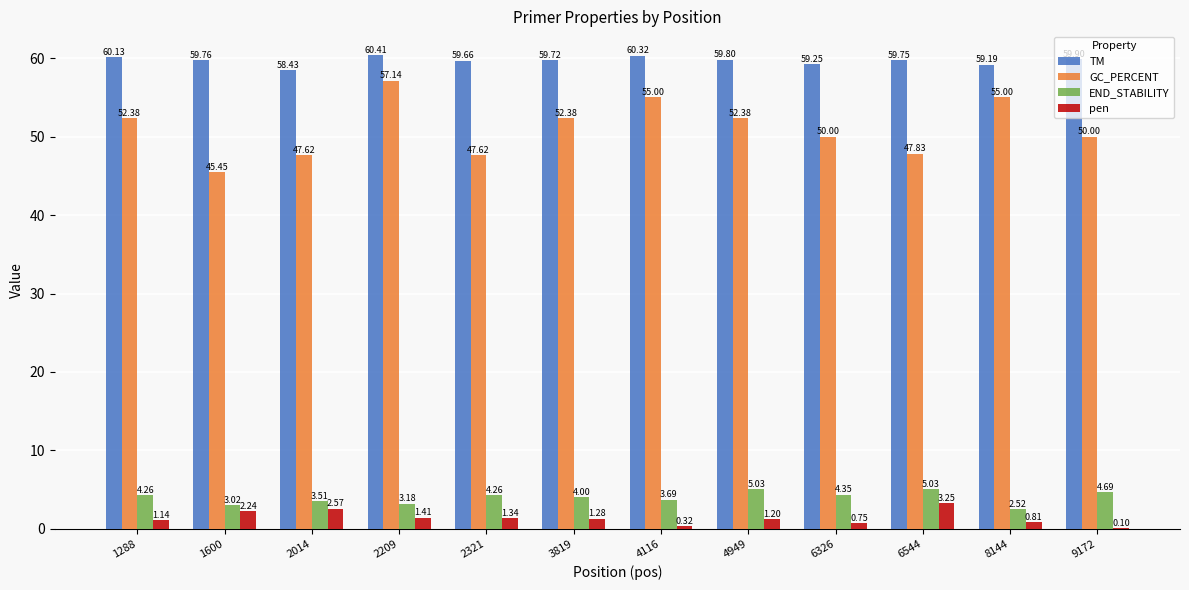

Which series changed the most between 1600 and 6326?

GC_PERCENT